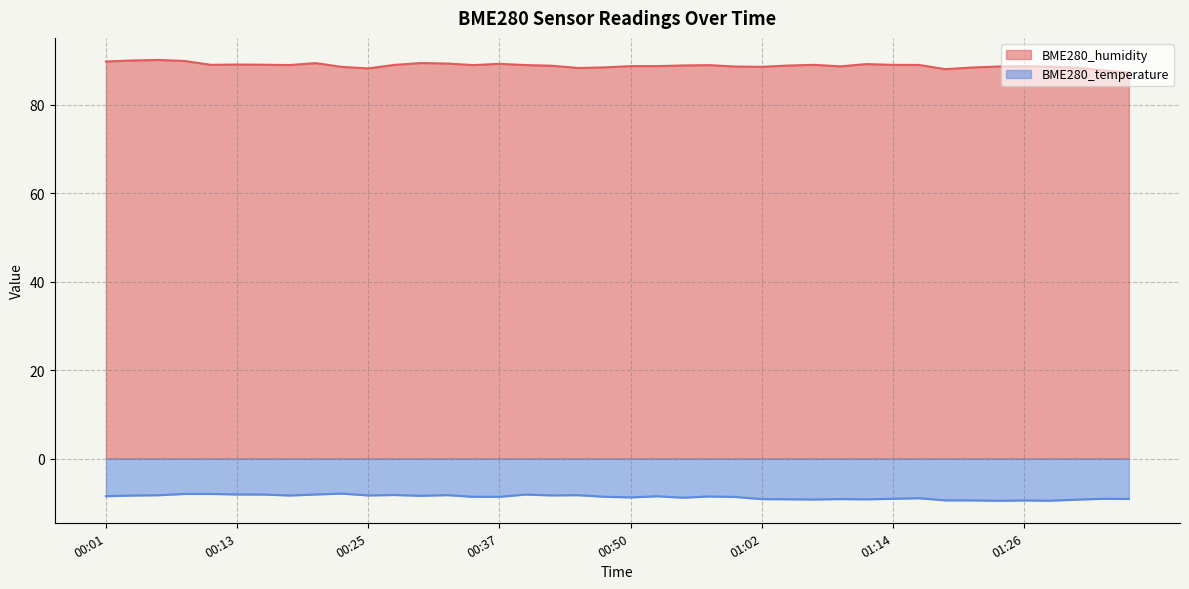

Reading left to right, what are all the values shown in this chart?

BME280_humidity: 00:01=89.8	00:03=90.0	00:06=90.2	00:08=89.9	00:11=89.1	00:13=89.1	00:15=89.1	00:18=89.0	00:20=89.5	00:23=88.6	00:25=88.2	00:28=89.0	00:30=89.5	00:33=89.4	00:35=89.0	00:37=89.3	00:40=89.0	00:42=88.9	00:45=88.3	00:47=88.5	00:50=88.8	00:52=88.8	00:55=88.9	00:57=89.0	00:59=88.7	01:02=88.6	01:04=88.9	01:07=89.1	01:09=88.7	01:12=89.2	01:14=89.1	01:17=89.0	01:19=88.1	01:22=88.5	01:24=88.7	01:26=88.7	01:29=88.6	01:31=88.4	01:34=87.8	01:36=87.3
BME280_temperature: 00:01=-8.5	00:03=-8.4	00:06=-8.3	00:08=-8.0	00:11=-8.0	00:13=-8.1	00:15=-8.1	00:18=-8.3	00:20=-8.1	00:23=-7.9	00:25=-8.3	00:28=-8.2	00:30=-8.4	00:33=-8.3	00:35=-8.6	00:37=-8.7	00:40=-8.1	00:42=-8.3	00:45=-8.3	00:47=-8.6	00:50=-8.8	00:52=-8.5	00:55=-8.8	00:57=-8.6	00:59=-8.7	01:02=-9.2	01:04=-9.2	01:07=-9.3	01:09=-9.2	01:12=-9.2	01:14=-9.1	01:17=-9.0	01:19=-9.4	01:22=-9.4	01:24=-9.5	01:26=-9.5	01:29=-9.5	01:31=-9.3	01:34=-9.1	01:36=-9.1